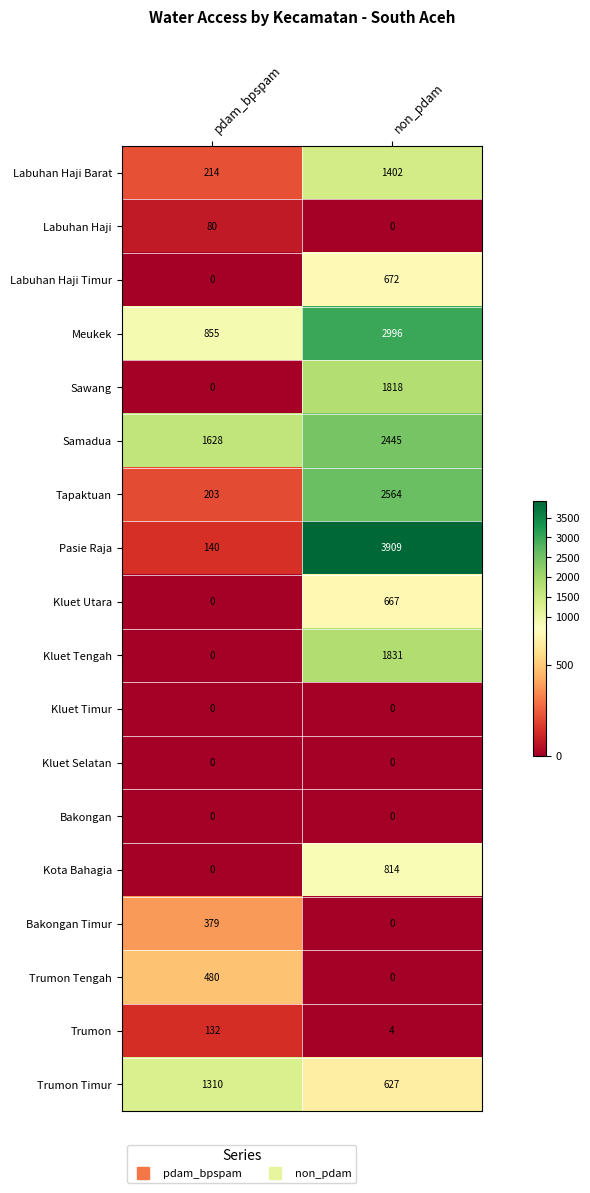

What is the total value across all series at pdam_bpspam?

5421